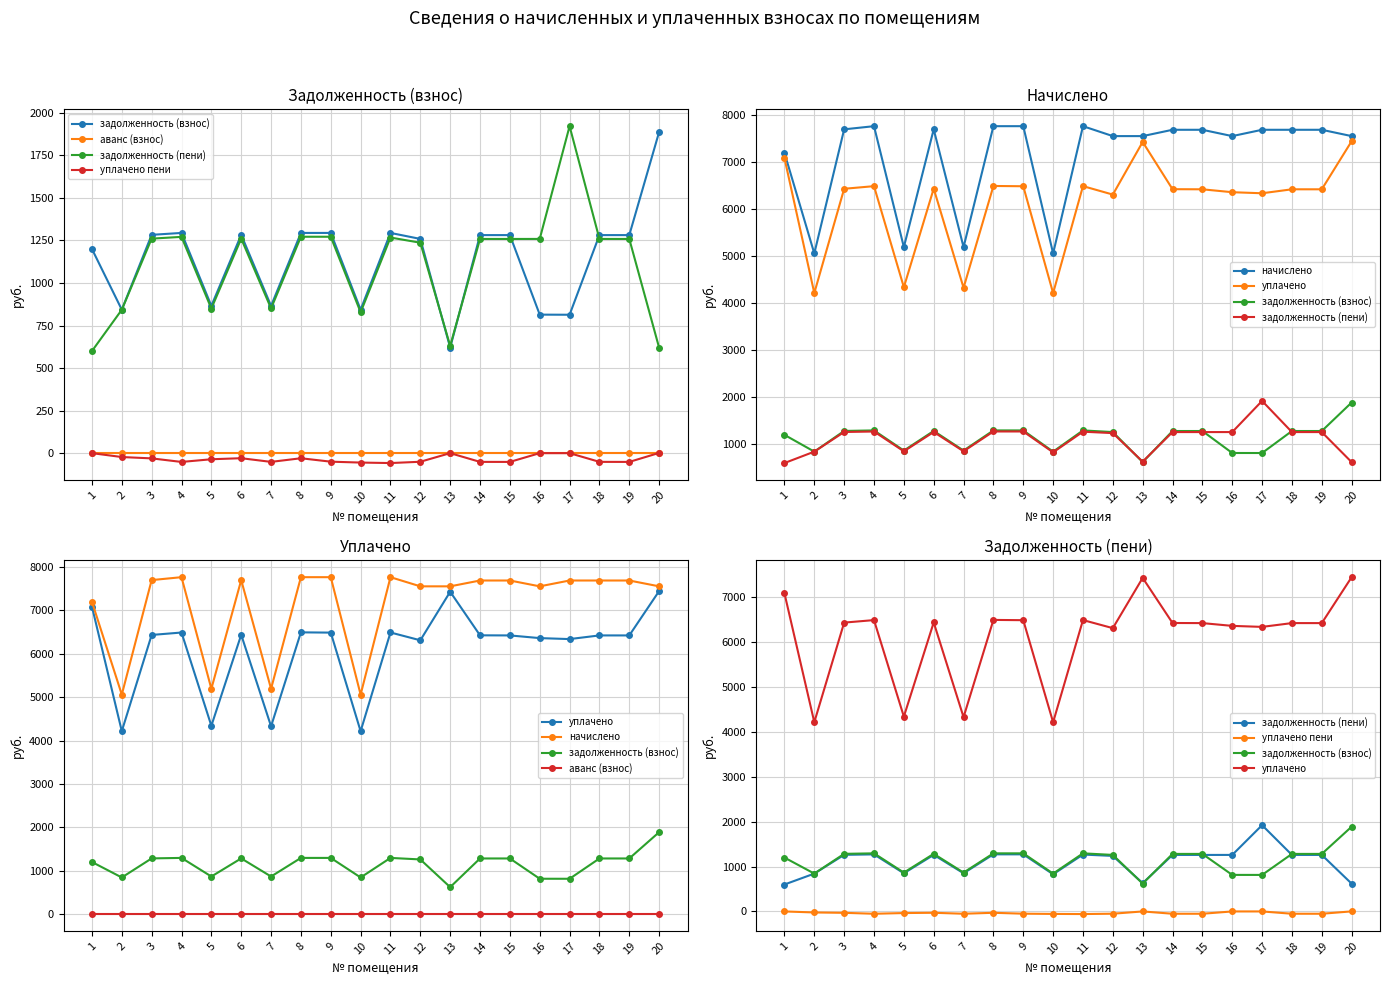

At which label is задолженность (взнос) closest to 1254?

12